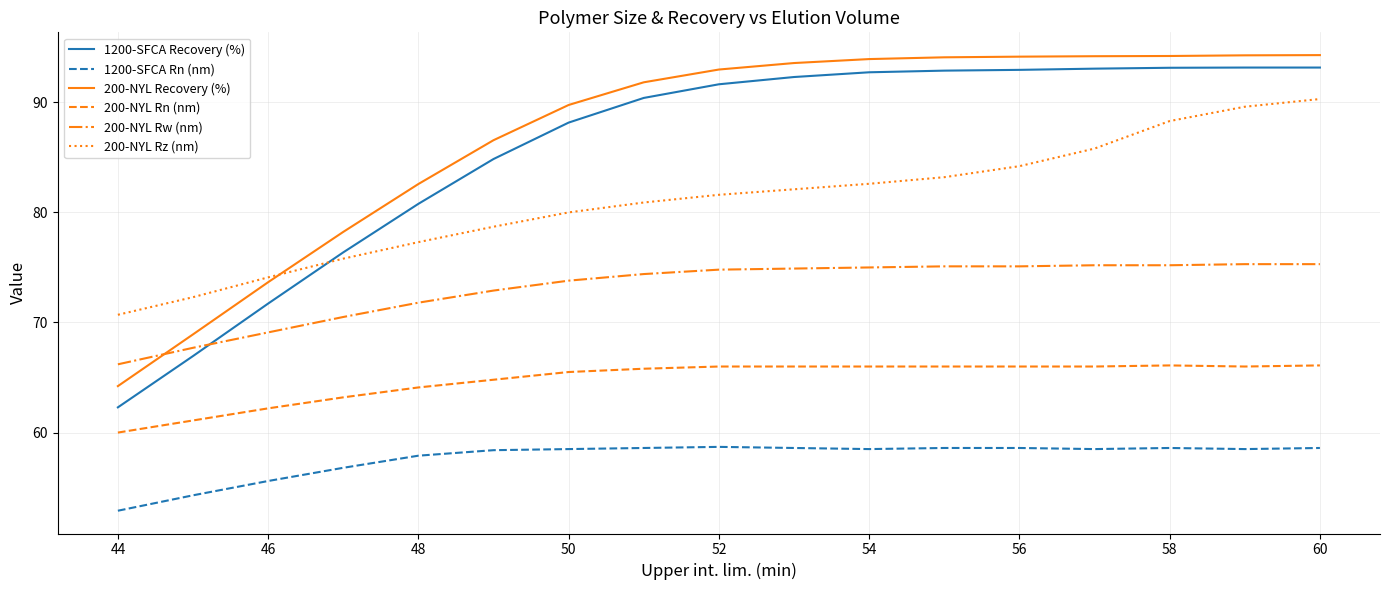

Which series has the widest spread of values?

1200-SFCA Recovery (%)